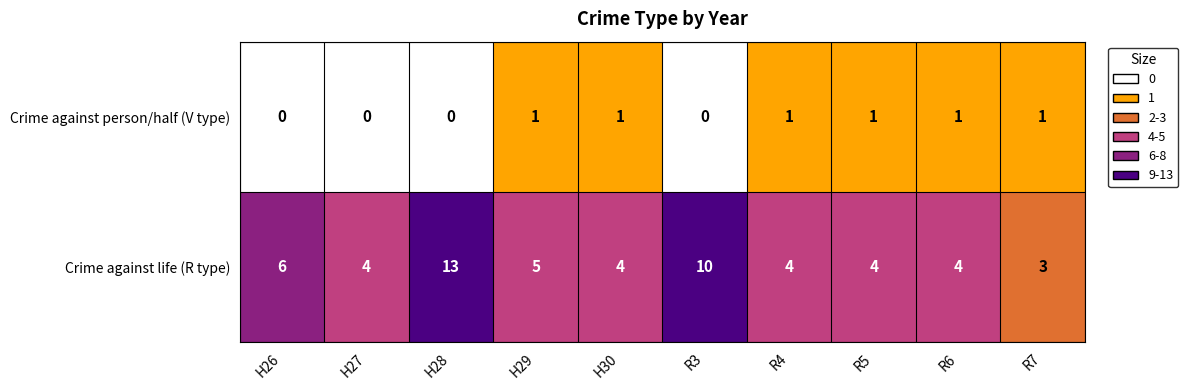

Which series has the largest range (max minus min)?

Crime against life (R type)